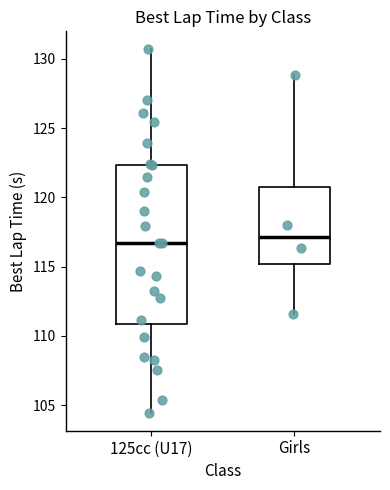

Reading left to right, read every box against the y-axis: the position of its median line, the range the box covers, and the ends of its whiskers. The values are not printed on the chart, so give them approximately, as read against the axis.

125cc (U17): median 116.5, box 111.0 to 122.5, whiskers 104.5 to 130.5
Girls: median 117.0, box 115.0 to 120.5, whiskers 111.5 to 129.0